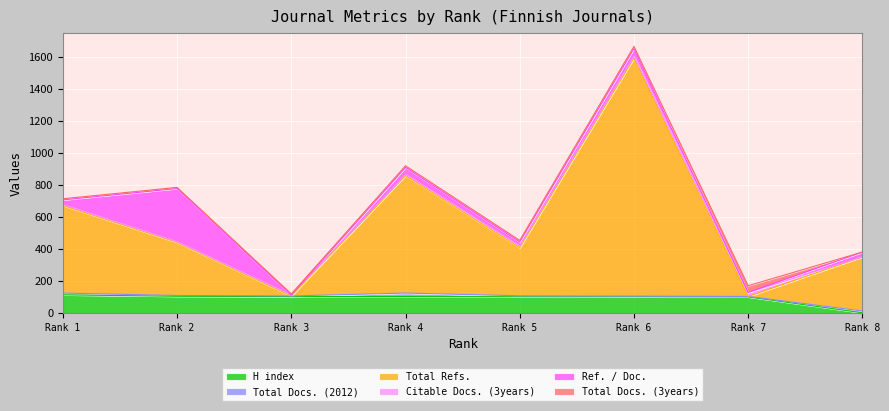

Count the number of data series in this chart.

6